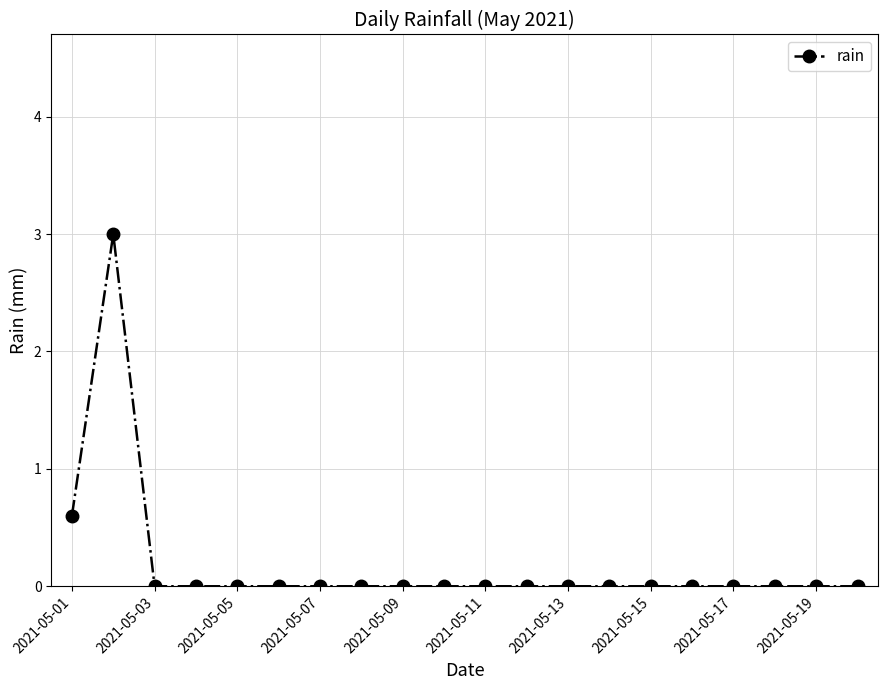

What is the value of the 1st point from the left?

0.6